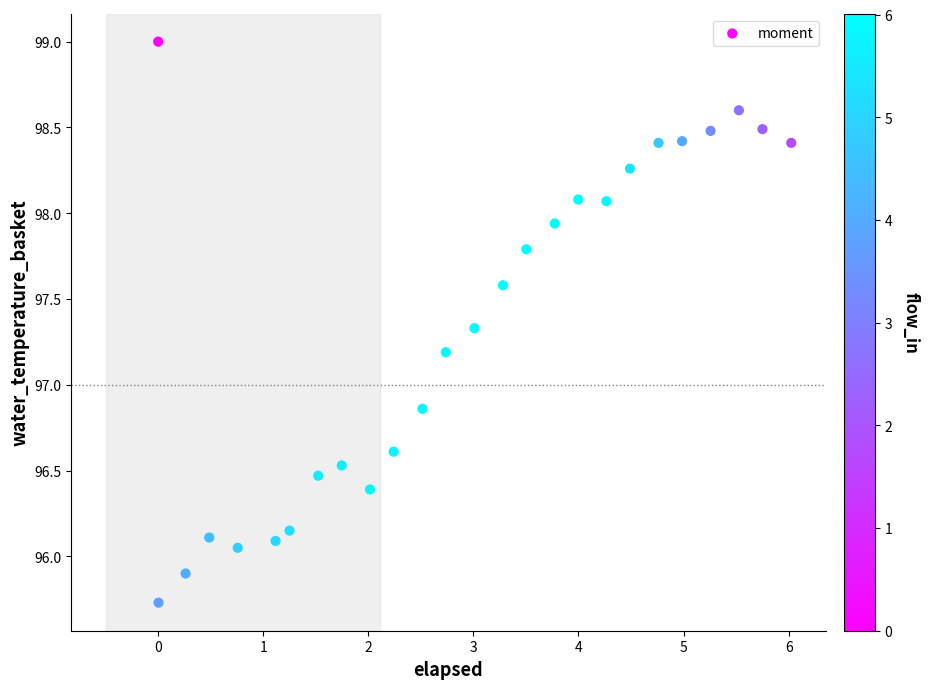

What is the range of X values (max minus min)?

6.0